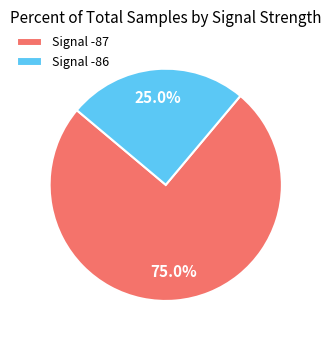

Rank the categories by value from highest to lowest.

Signal -87, Signal -86